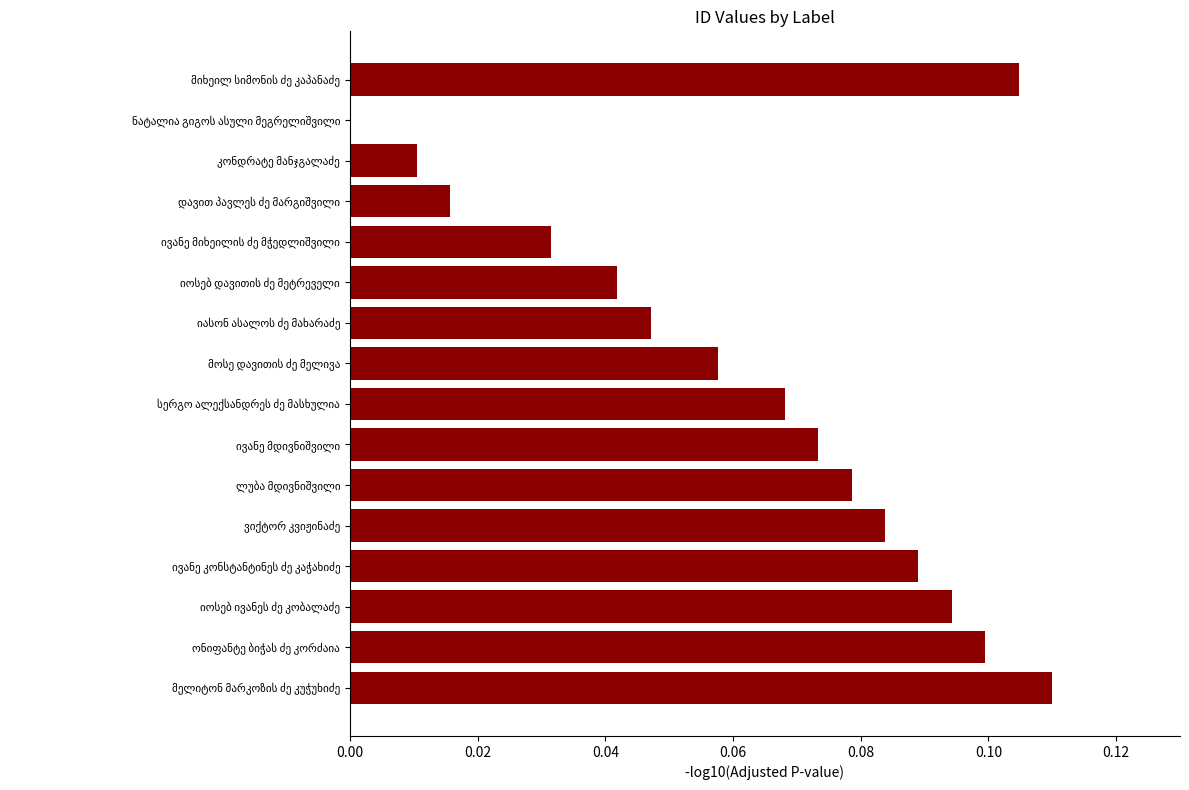

What is the sum of all values?

1.0